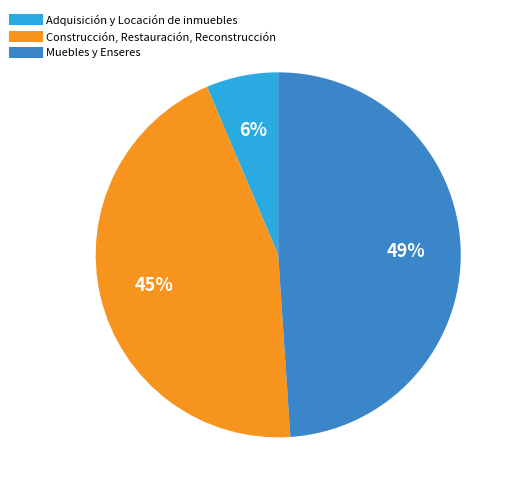

Is the sum of Adquisición y Locación de inmuebles and Muebles y Enseres greater than half?

Yes